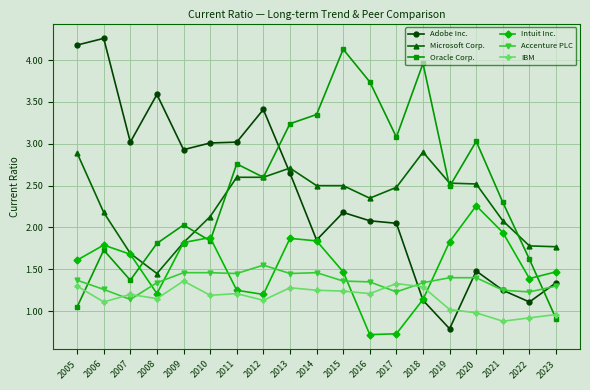

What is the difference between the IBM values at 2012 and 2022?

0.2